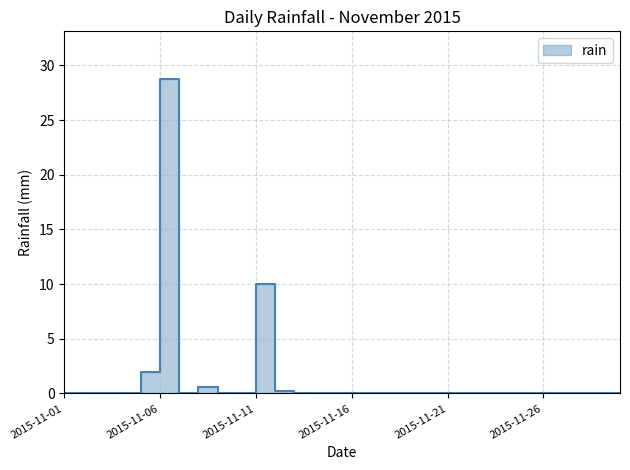

Which label corresponds to the smallest value in the chart?

2015-11-01